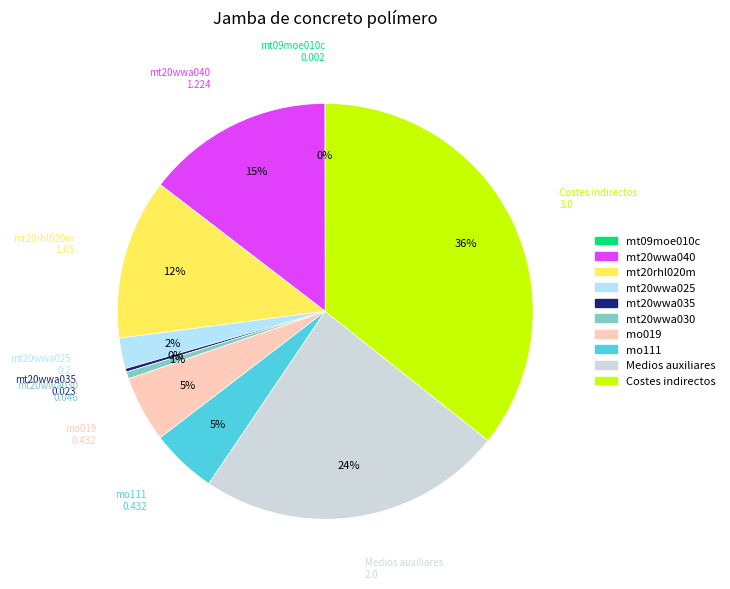

To the nearest percent, what percentage of the pie is mt20wwa030?

1%